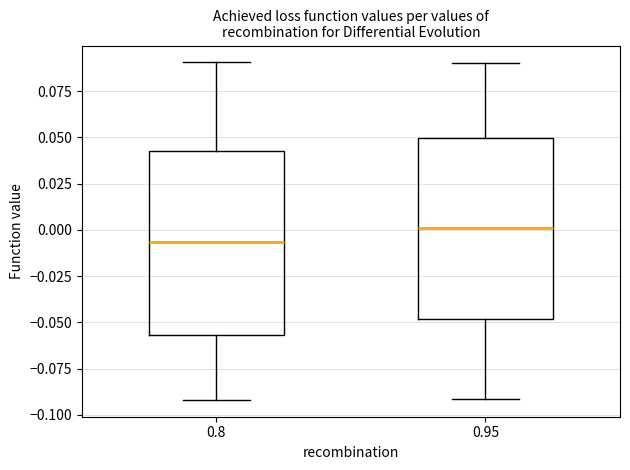

Reading left to right, transcribe this box plot: for each box, give where its median line is, the range the box spans, and where its two whiskers end, as read against the y-axis. The values are not printed on the chart, so give them approximately, as read against the axis.

0.8: median -0.005, box -0.055 to 0.045, whiskers -0.090 to 0.090
0.95: median 0.000, box -0.050 to 0.050, whiskers -0.090 to 0.090